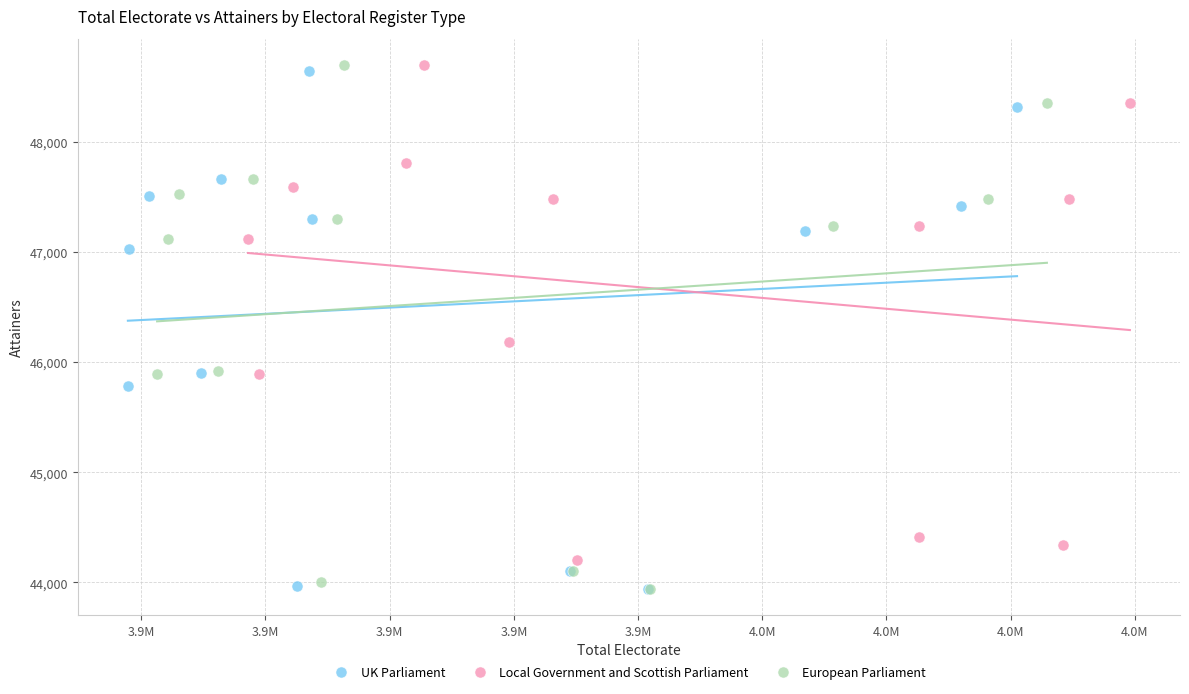

Which series has the largest Y range (max minus min)?

European Parliament